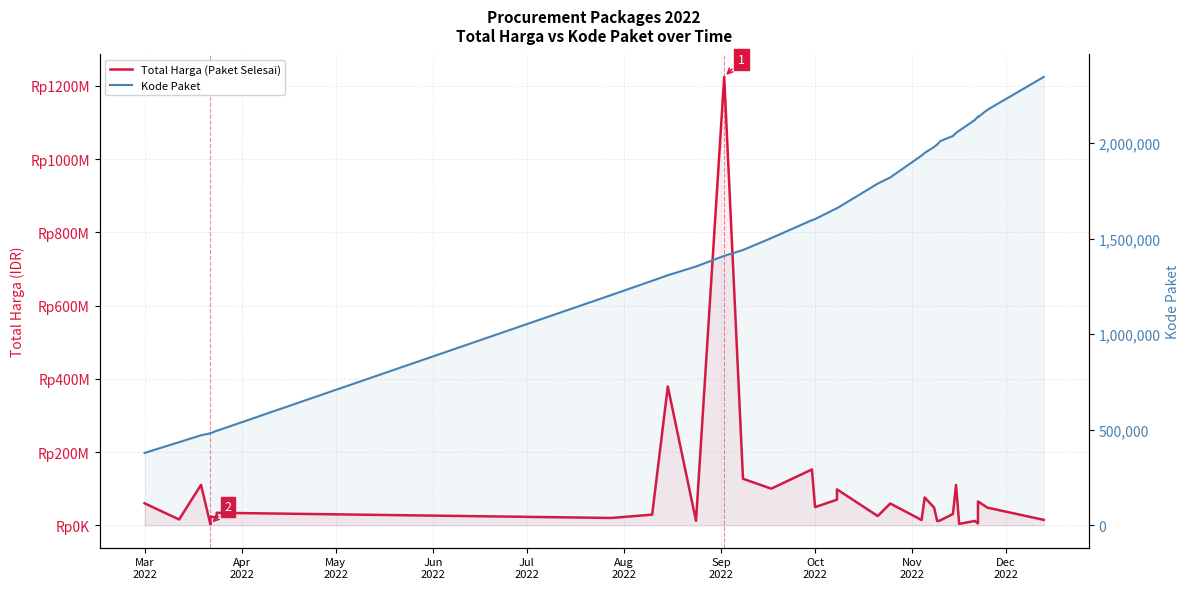

What is the highest value of the Total Harga (Paket Selesai) series?

1224682000